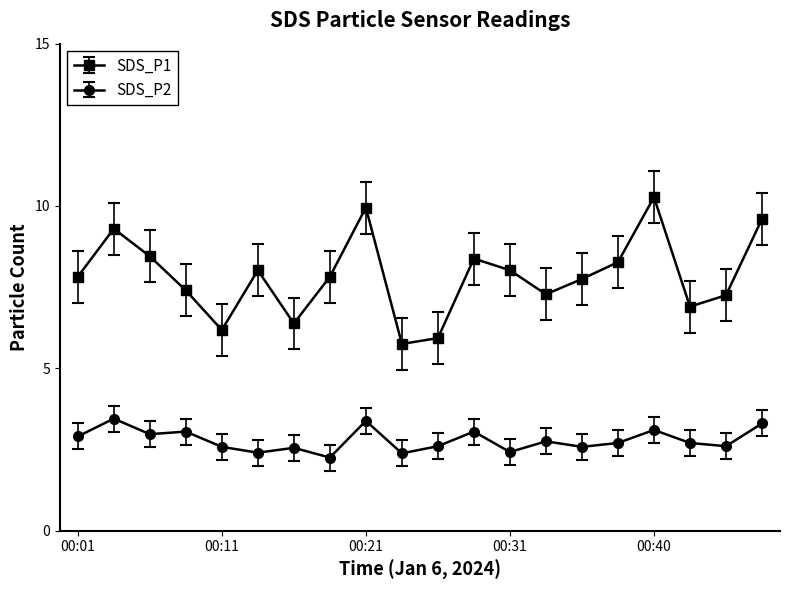

What is the difference between the maximum and minimum values in the SDS_P2 series?

1.2